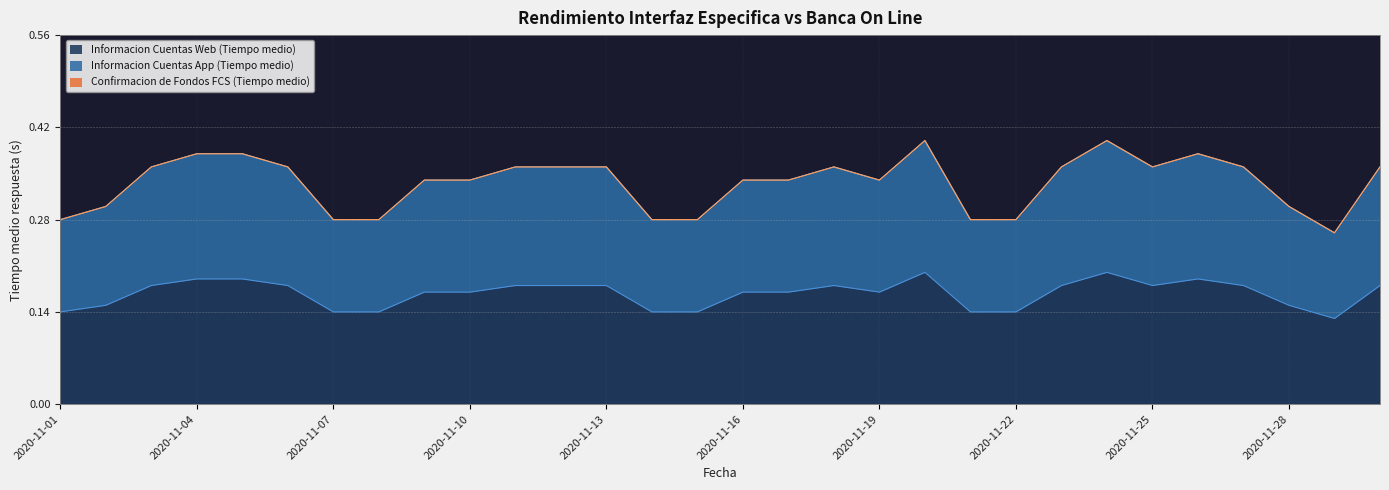

True or false: Informacion Cuentas Web (Tiempo medio) has more than 1 interior local peaks.

True